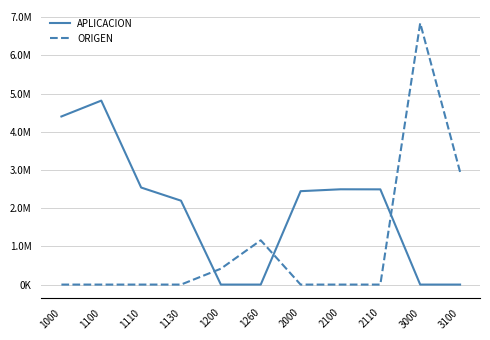

At which label does APLICACION reach its peak?

1100